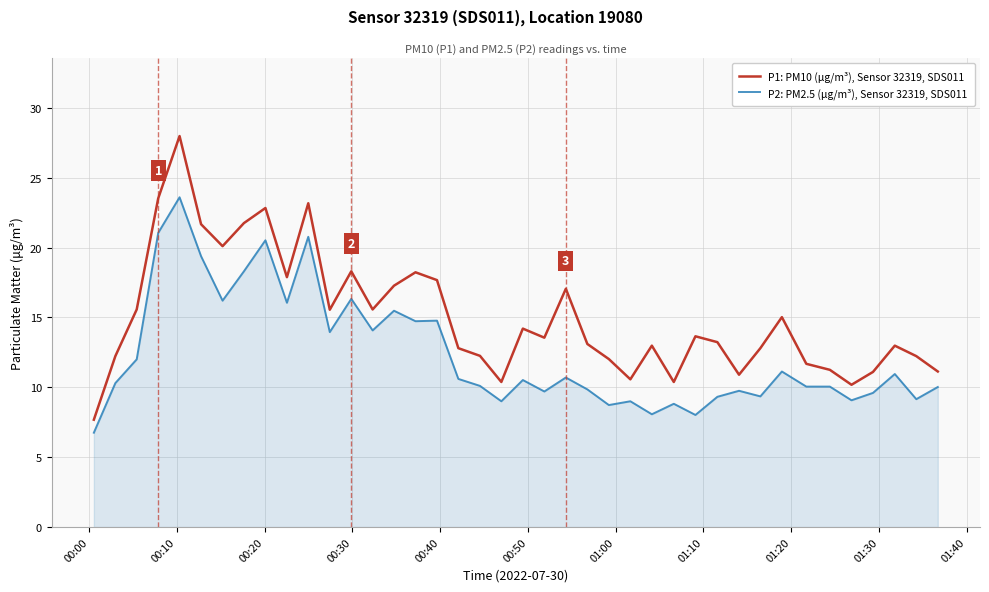

Rank the series by their average value, from highest to lowest.

P1: PM10 (μg/m³), Sensor 32319, SDS011, P2: PM2.5 (μg/m³), Sensor 32319, SDS011